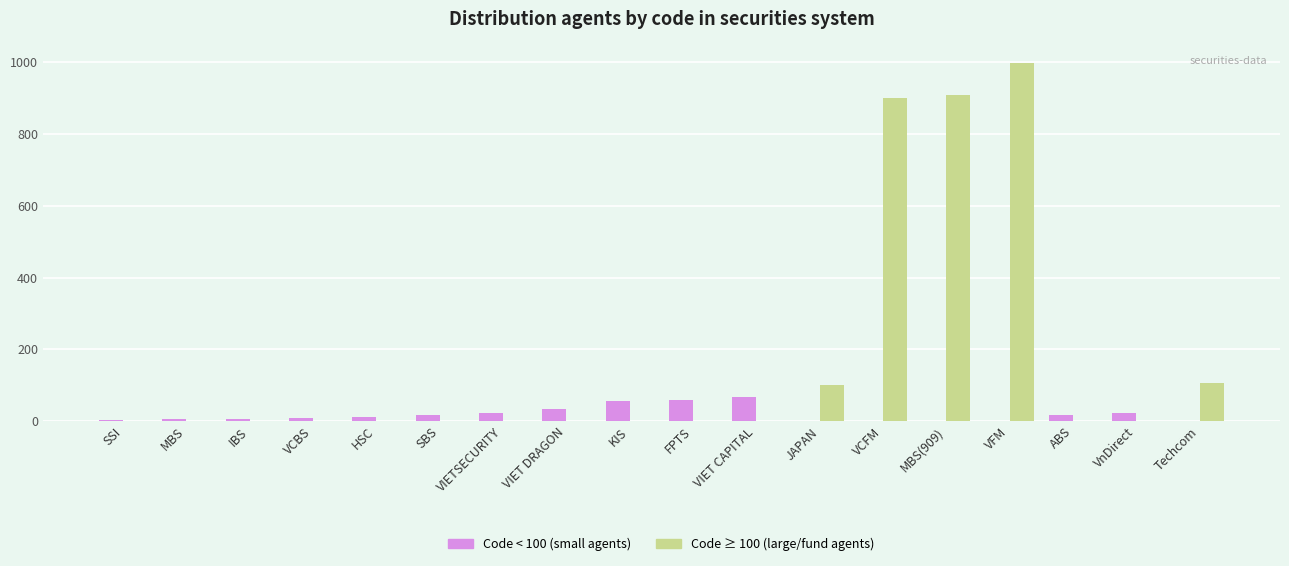

At which category is the sum across all series the highest?

VFM